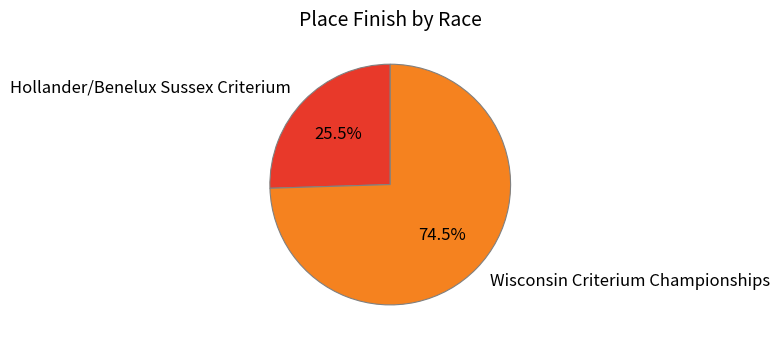

Which category accounts for the majority?

Wisconsin Criterium Championships